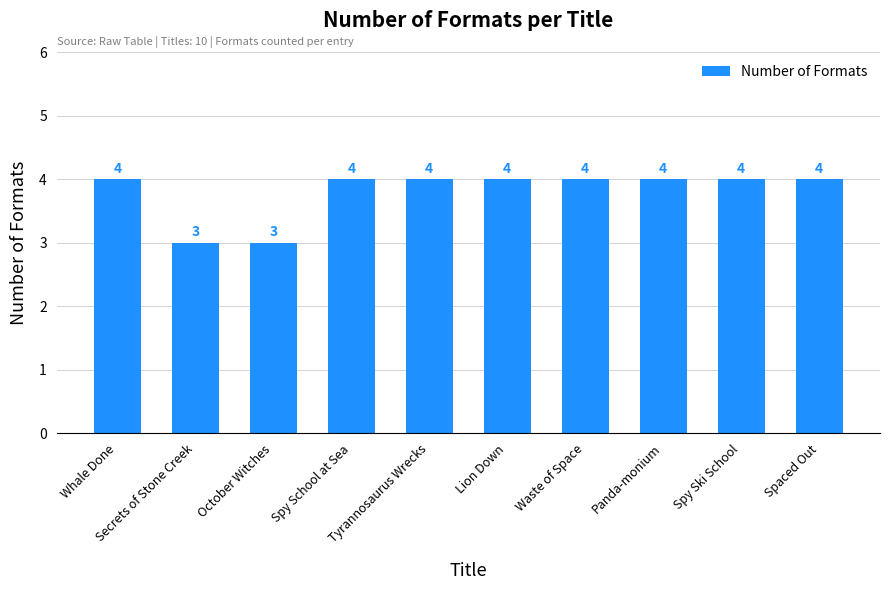

What is the minimum value shown in the chart?

3